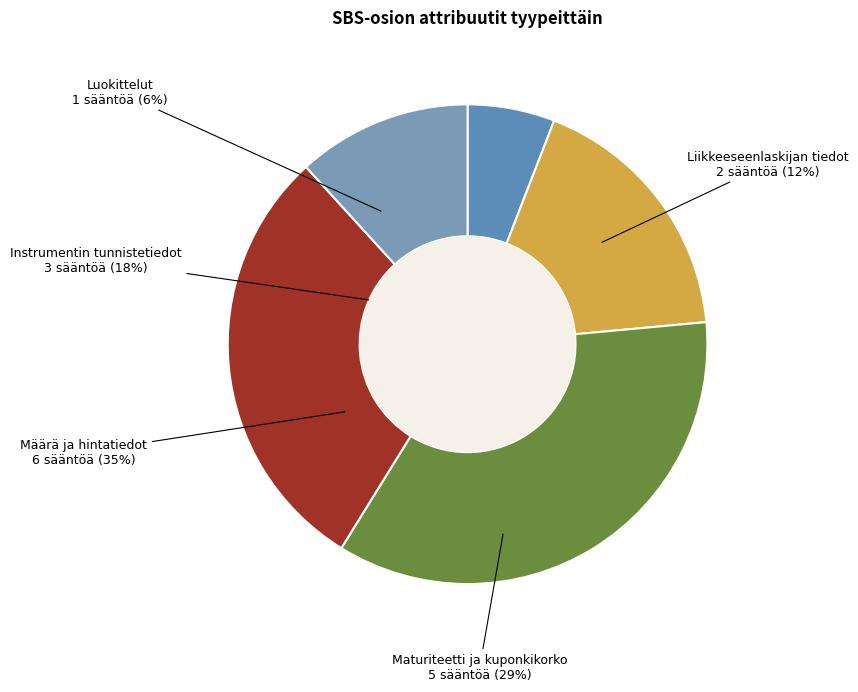

The Luokittelut slice represents 1% of the pie. True or false?

False